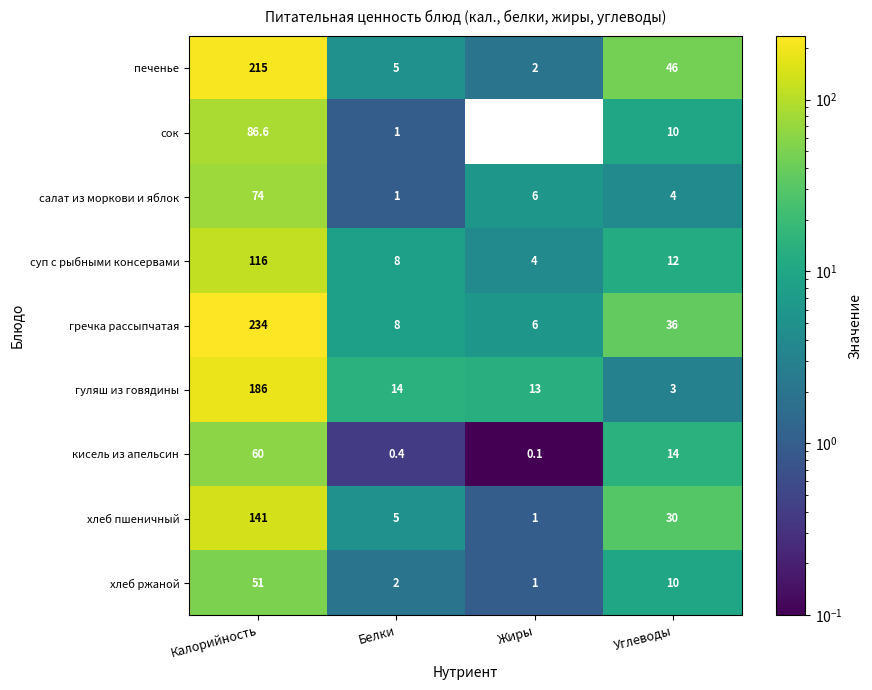

Which category has the lowest value in the гуляш из говядины series?

Углеводы